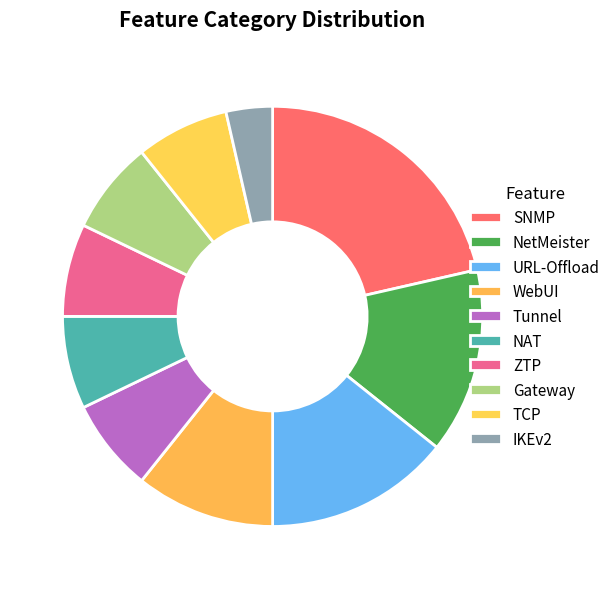

To the nearest percent, what is the average slice percentage?

10%